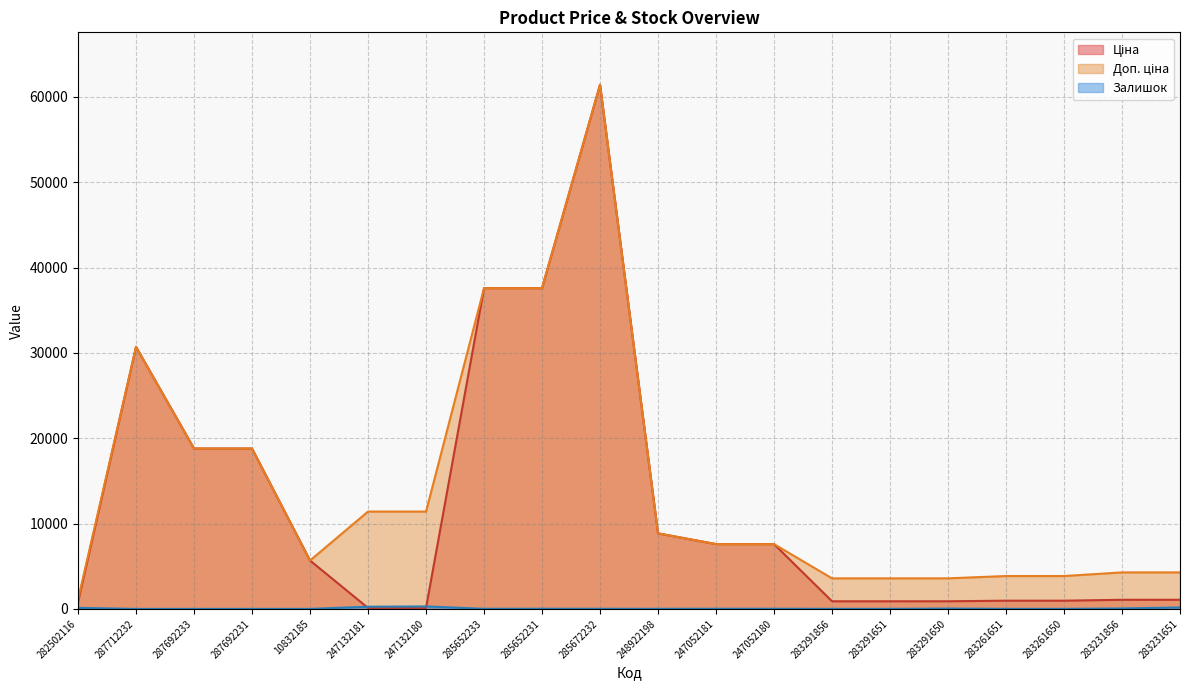

Which series changed the most between 247132180 and 283291856?

Доп. ціна